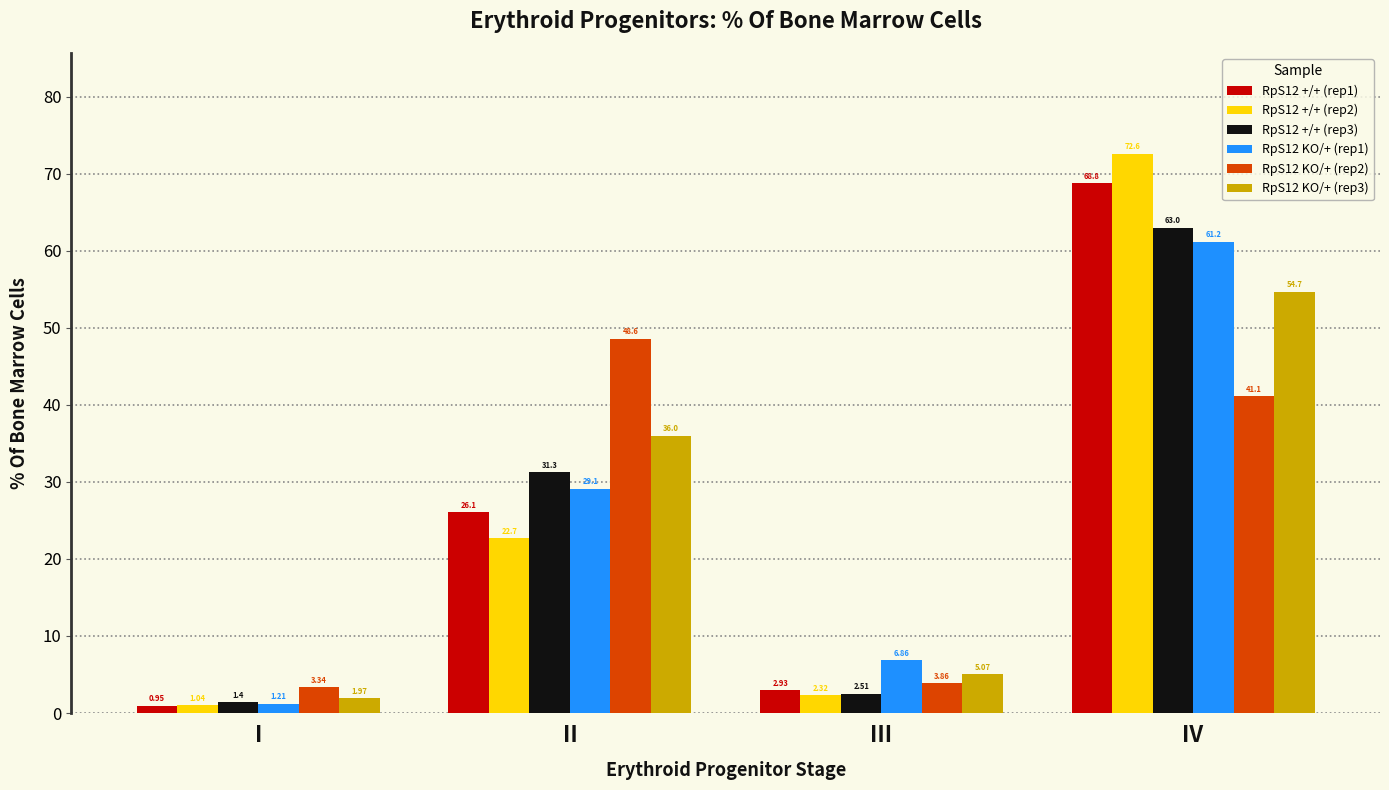

Is the value of RpS12 KO/+ (rep2) at II greater than the value of RpS12 +/+ (rep1) at III?

Yes